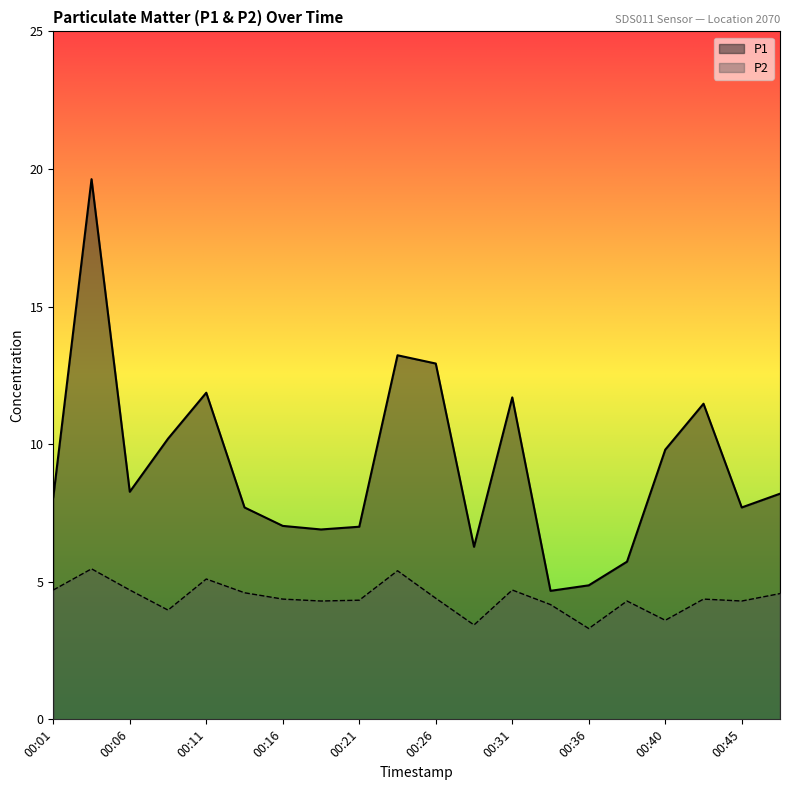

What are all the series names shown in the legend?

P1, P2